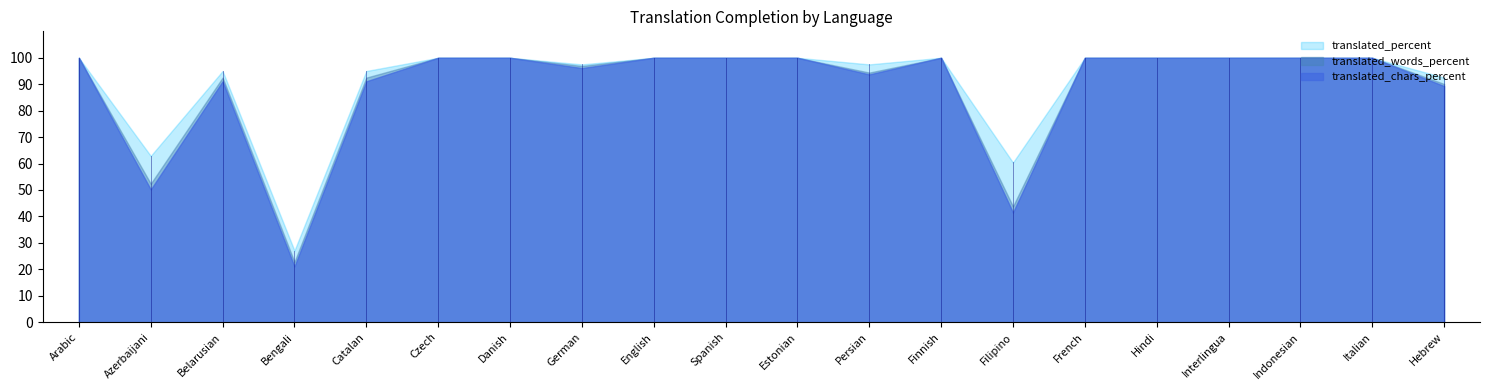

What is the sum of the translated_percent values at Finnish and Filipino?

160.4